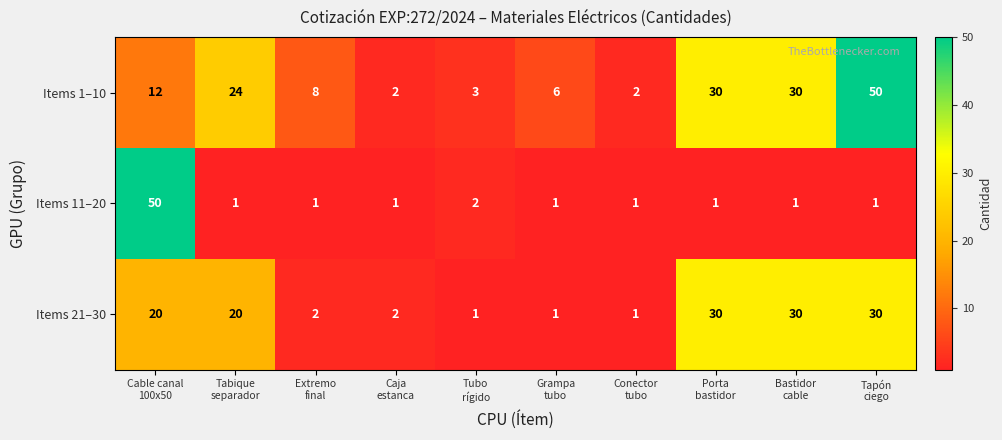

What is the difference between the maximum and second lowest values in the Items 1–10 series?

48